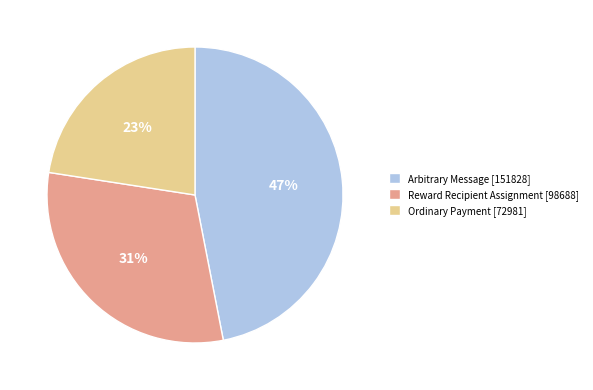

To the nearest percent, what is the average slice percentage?

33%